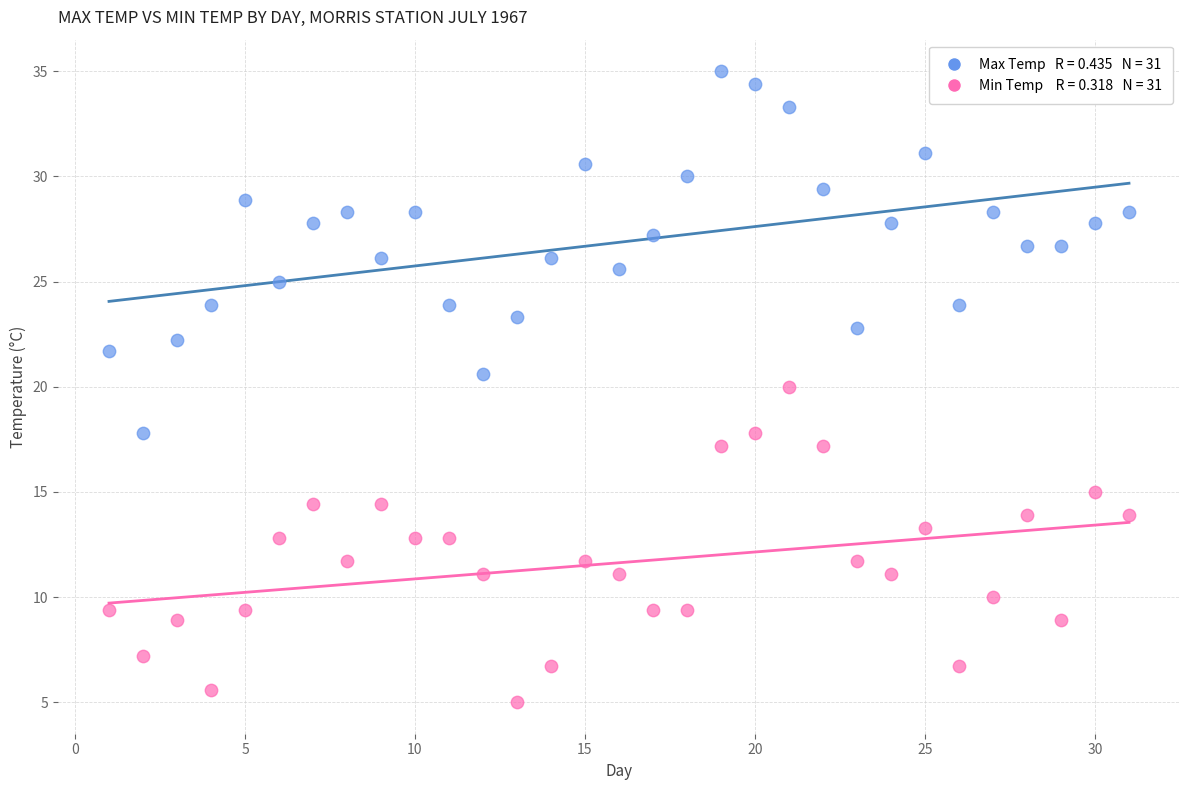

Across all data points, what is the range of Y values (max minus min)?

30.0